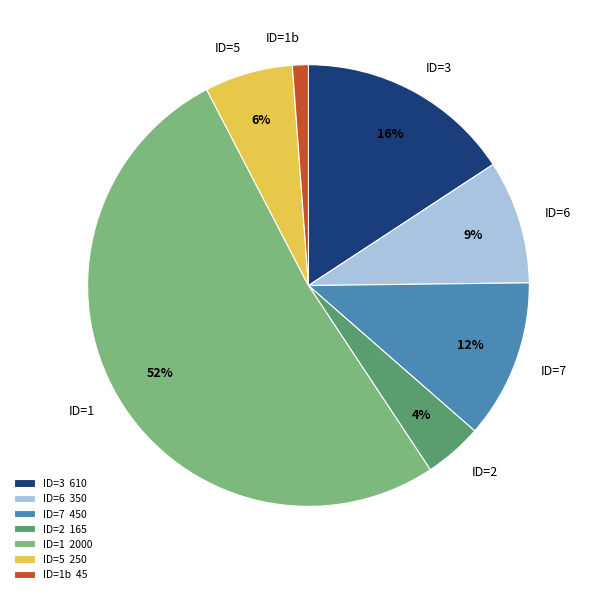

Does any single category account for the majority?

Yes